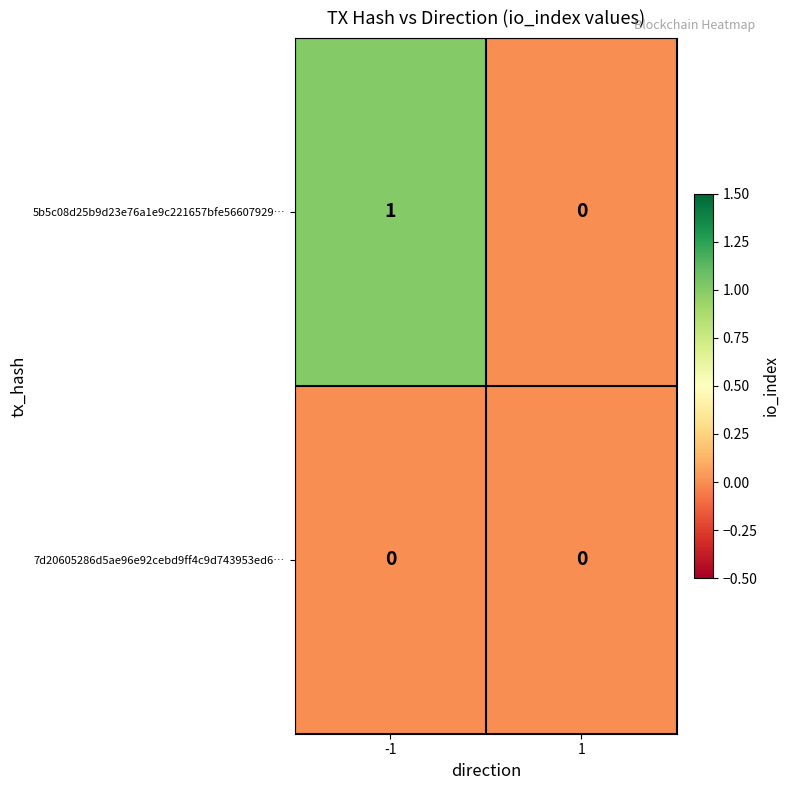

List the series in order of their peak value, highest first.

5b5c08d25b9d23e76a1e9c221657bfe56607929…, 7d20605286d5ae96e92cebd9ff4c9d743953ed6…